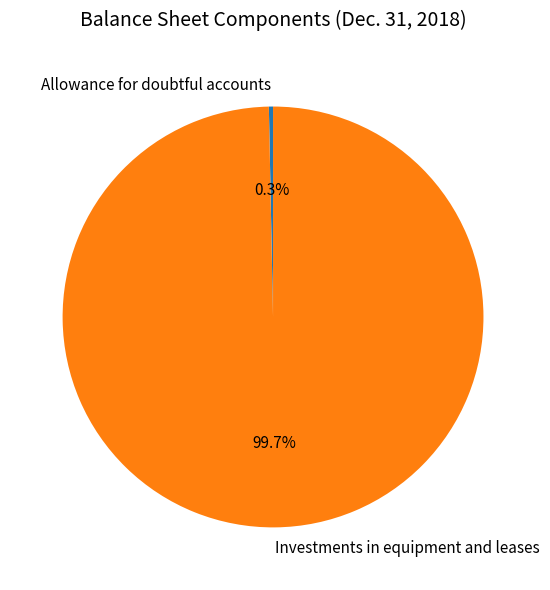

How many slices are in this pie chart?

2